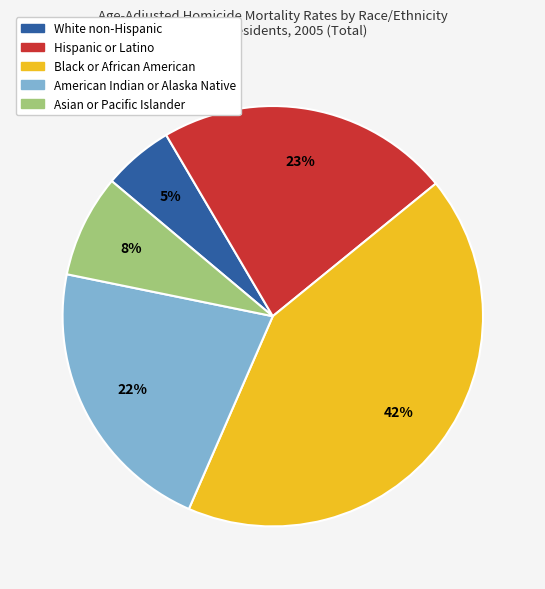

Approximately how many times larger is the value at Hispanic or Latino compared to Asian or Pacific Islander?

2.9